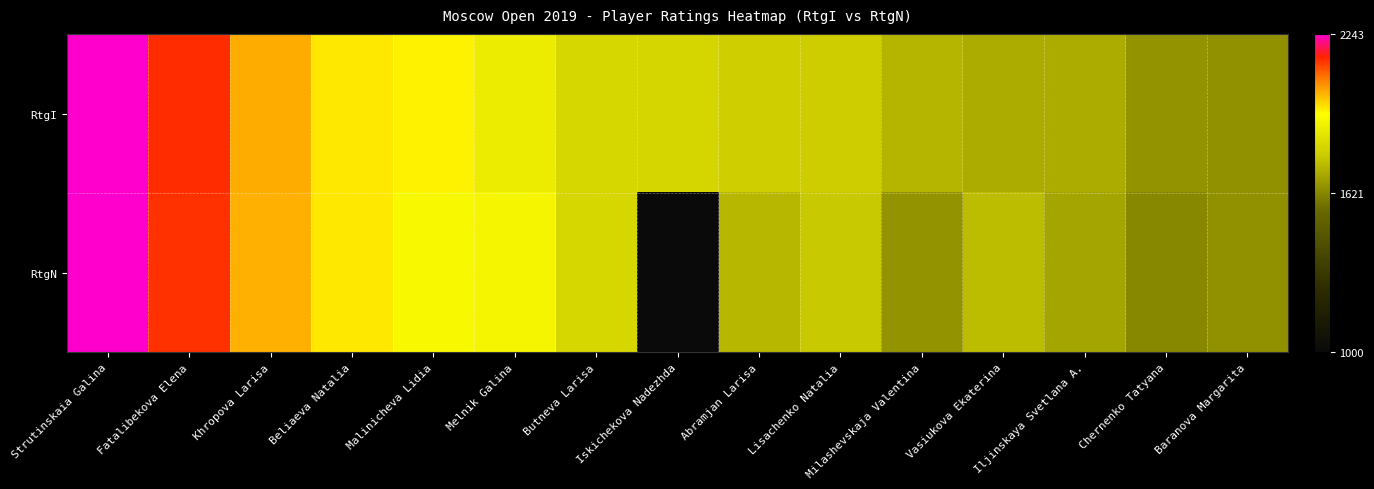

What is the difference between the highest and lowest values at Malinicheva Lidia?

33